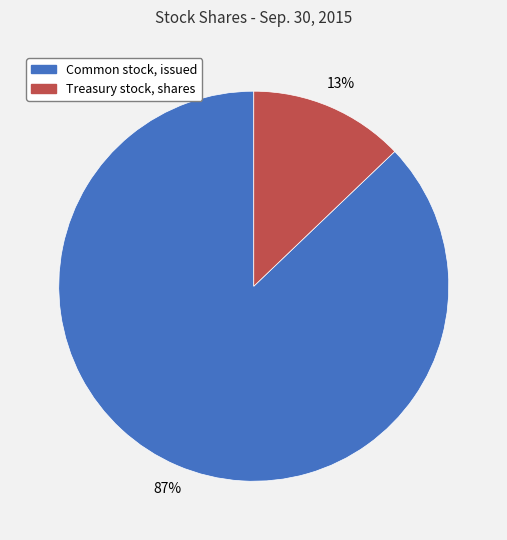

To the nearest percent, what is the difference between the largest and smallest slice percentages?

74%